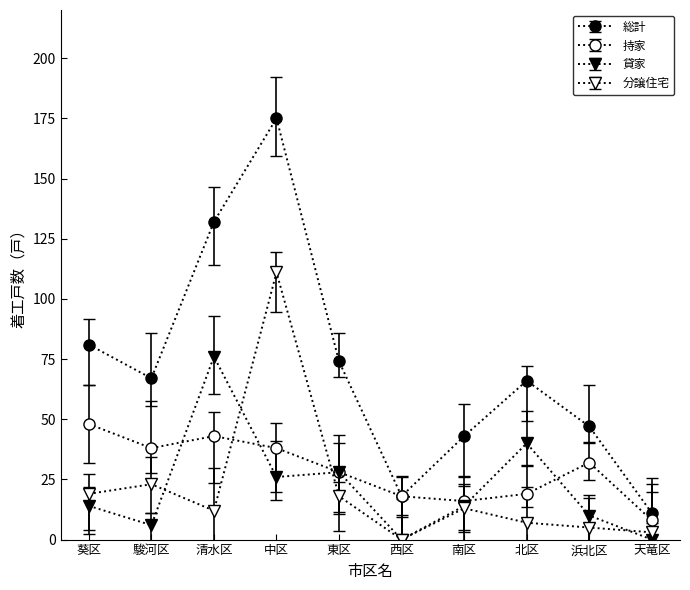

The 分譲住宅 series shows 10 at 北区. True or false?

False